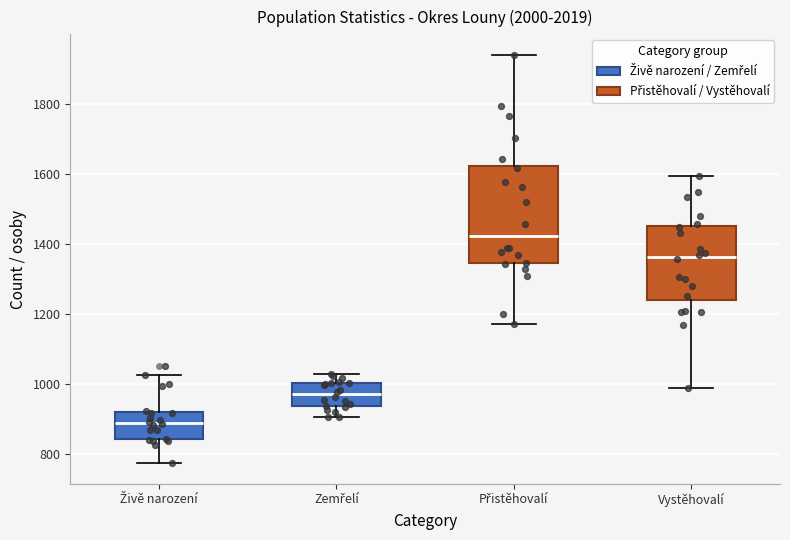

Reading left to right, read every box against the y-axis: the position of its median line, the range the box covers, and the ends of its whiskers. The values are not printed on the chart, so give them approximately, as read against the axis.

Živě narození: median 880, box 840 to 920, whiskers 780 to 1020
Zemřelí: median 960, box 940 to 1000, whiskers 900 to 1020
Přistěhovalí: median 1420, box 1340 to 1620, whiskers 1180 to 1940
Vystěhovalí: median 1360, box 1240 to 1460, whiskers 980 to 1600